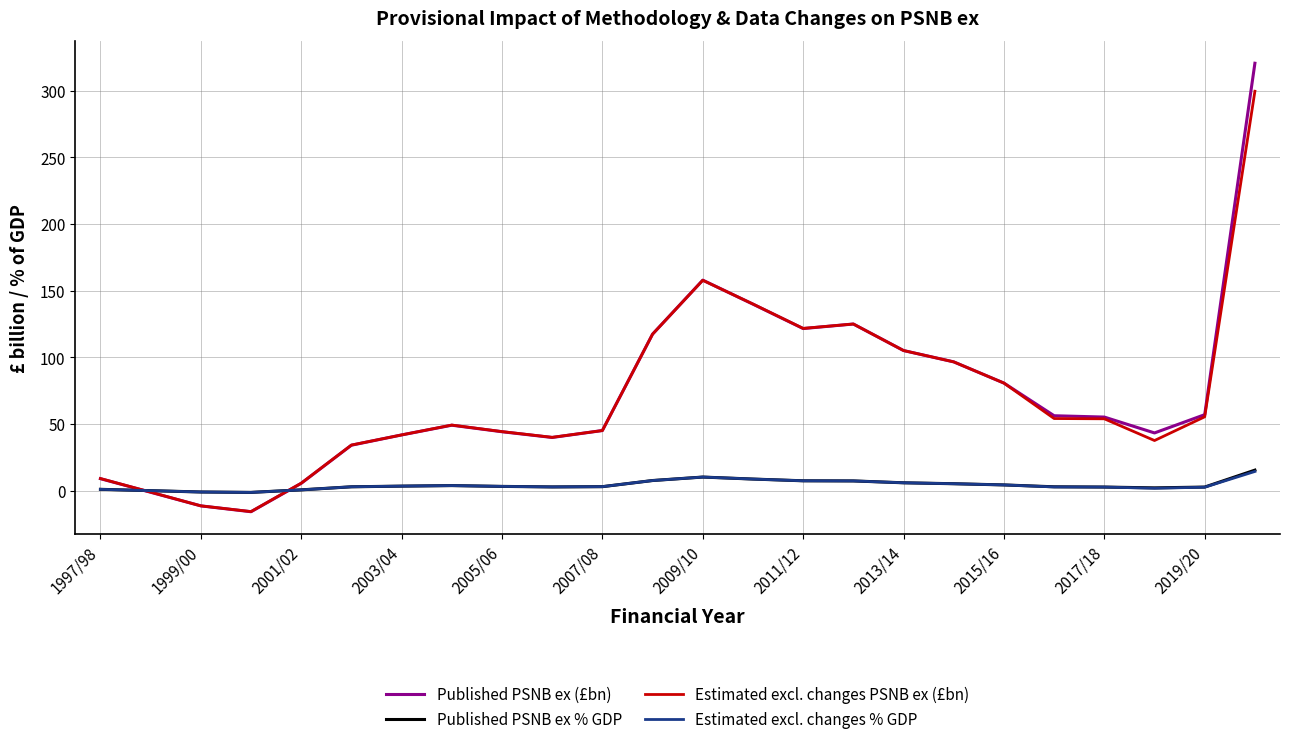

What are all the series names shown in the legend?

Published PSNB ex (£bn), Published PSNB ex % GDP, Estimated excl. changes PSNB ex (£bn), Estimated excl. changes % GDP